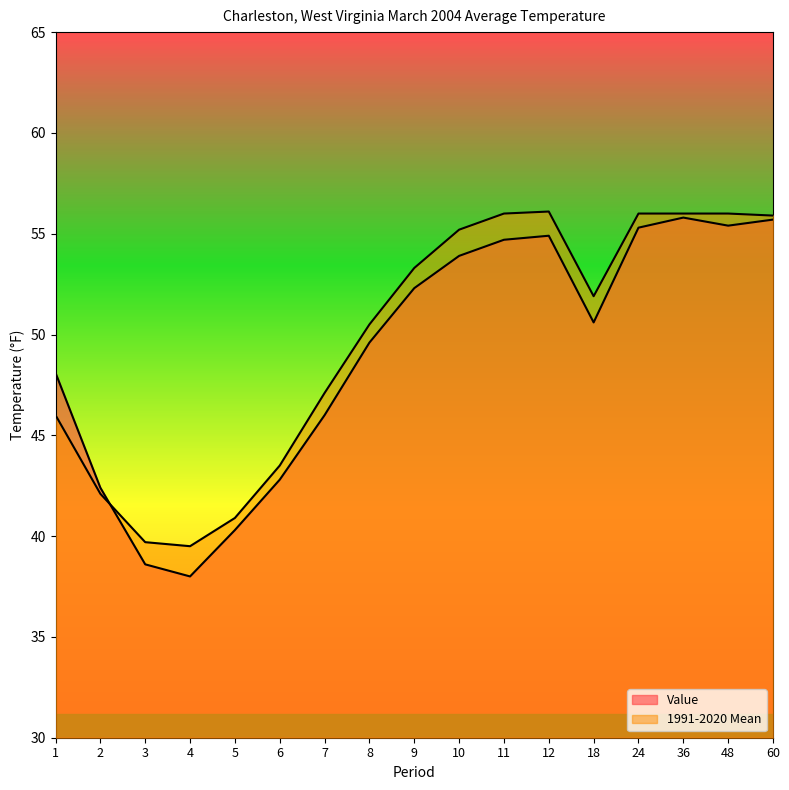

Does the chart display data point markers on the line(s)?

No